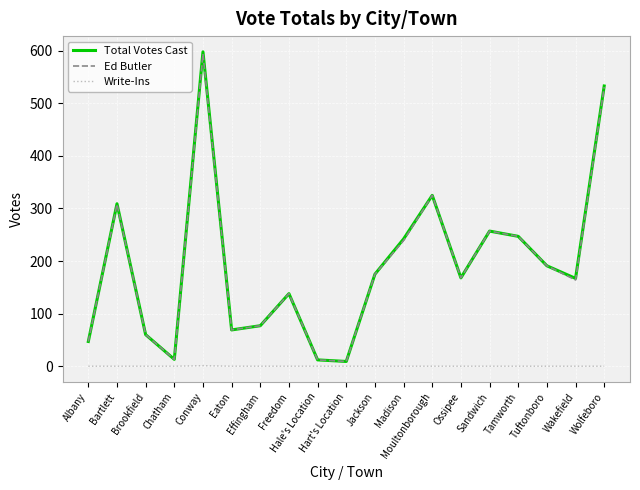

What is the spread (max minus min) of values at Eaton?

69